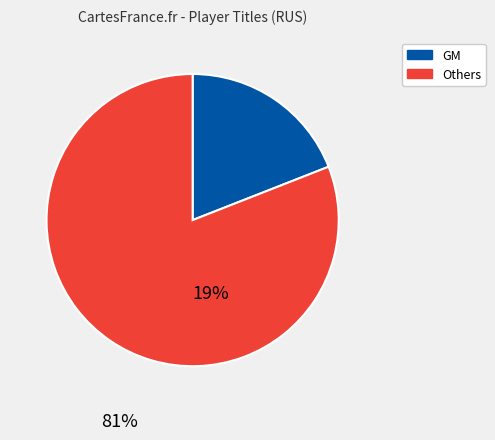

What is the smallest slice in the pie chart?

GM